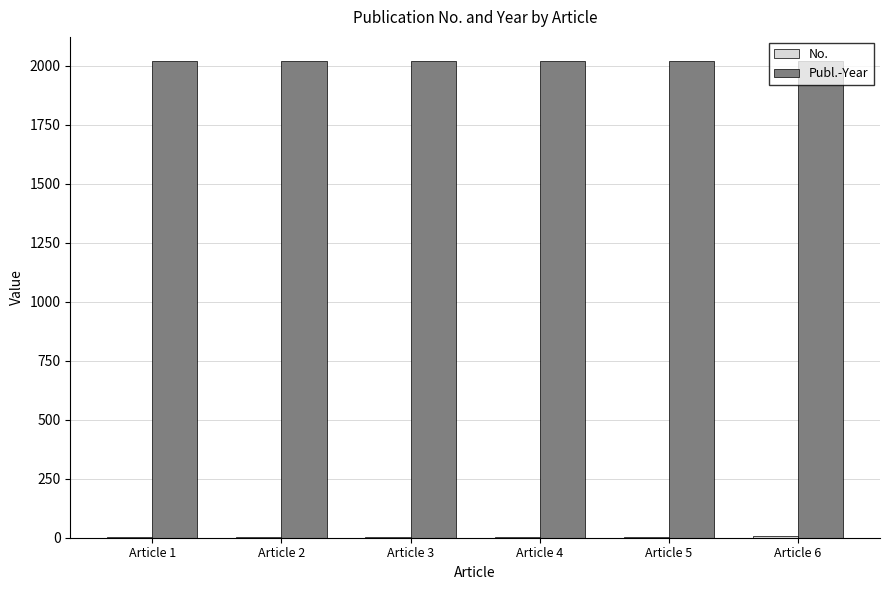

What is the sum of all Publ.-Year values?

12128